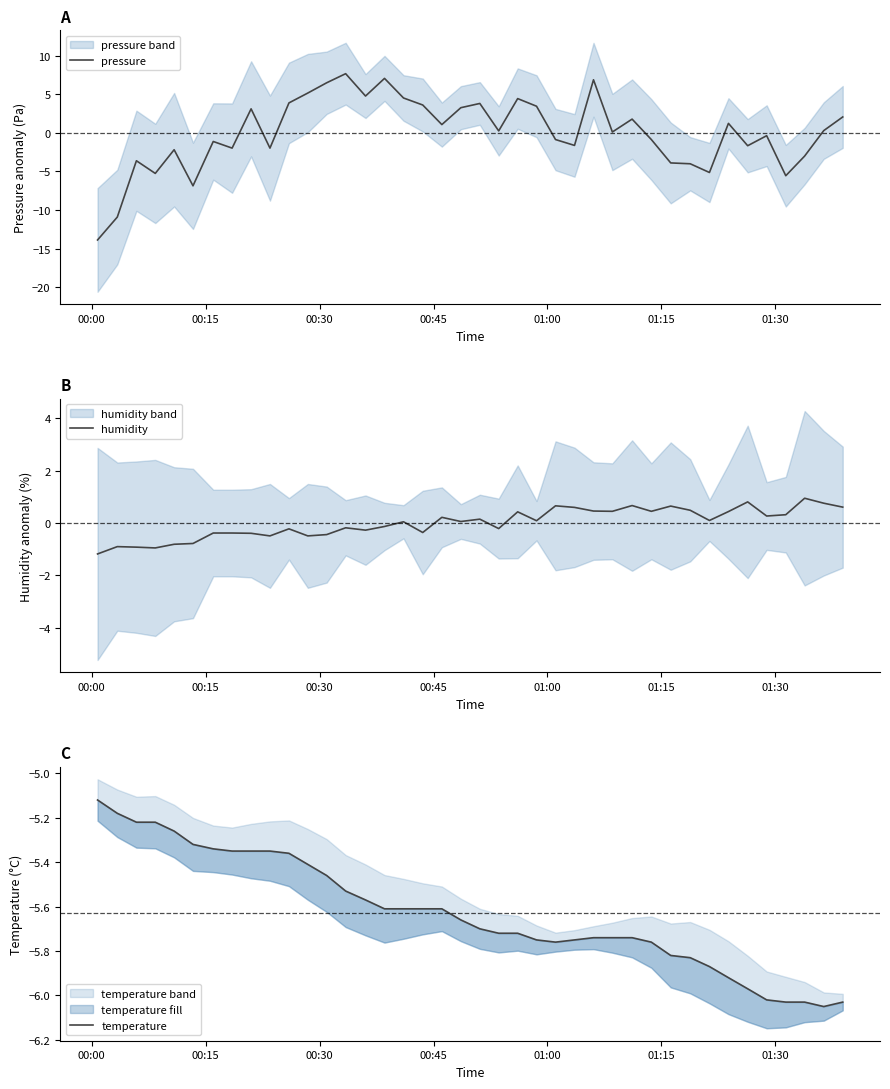

How many lines are shown in the chart?

3